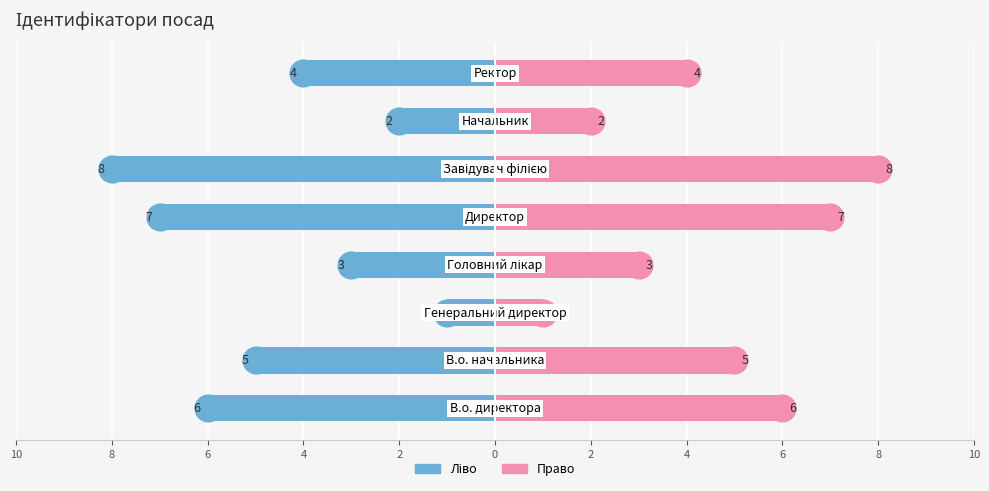

How many groups of bars are there?

8